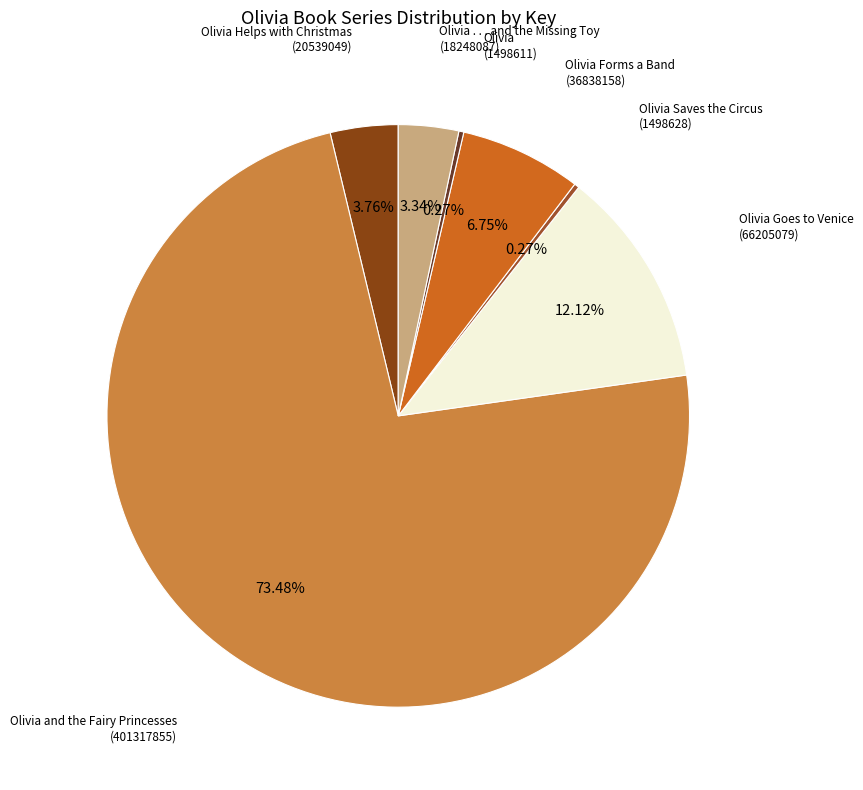

How many slices are in this pie chart?

7